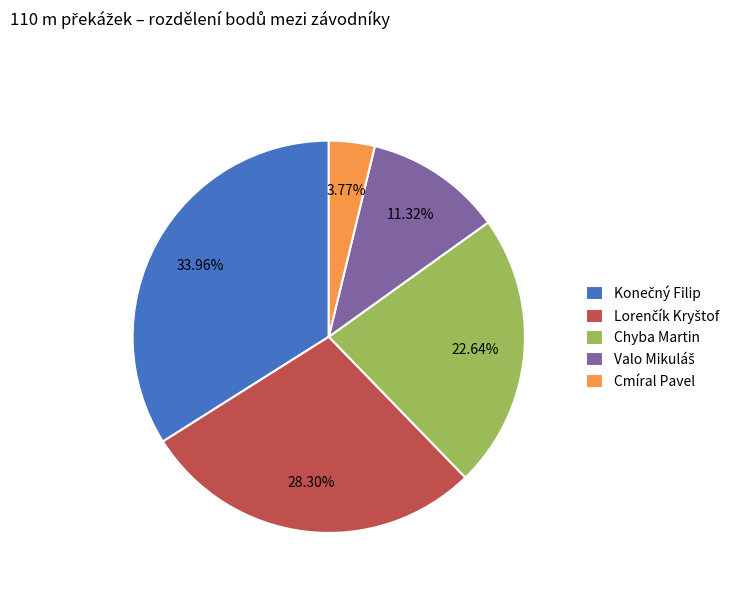

Which category has the smallest portion of the pie?

Cmíral Pavel